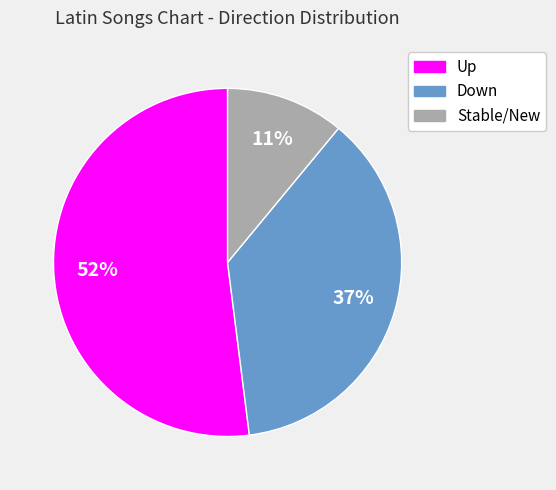

Is there a majority slice in this chart?

Yes